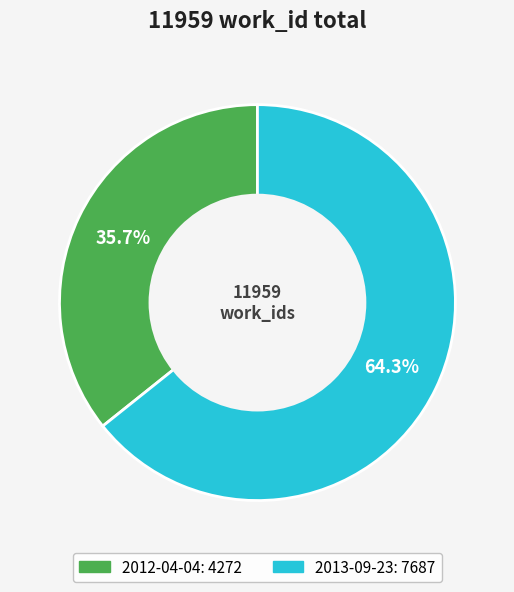

Which category has the smallest portion of the pie?

2012-04-04